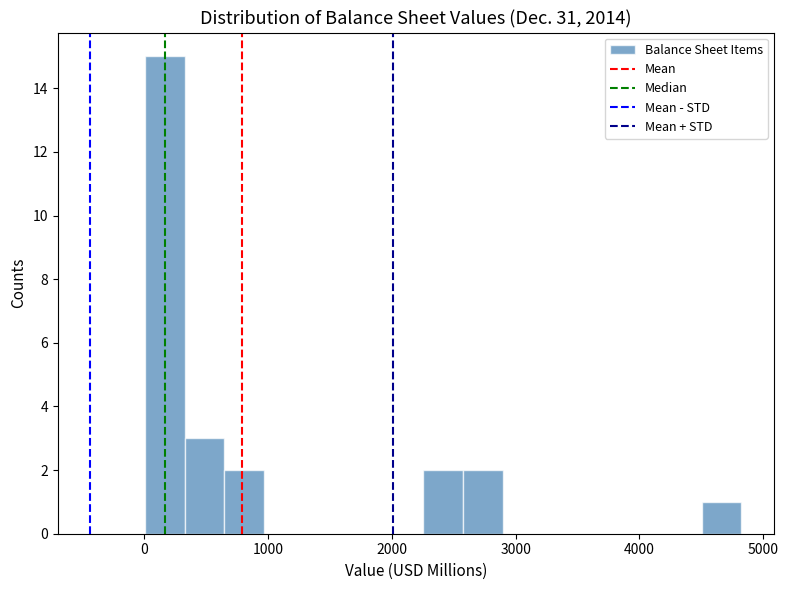

Around what value on the x-axis is the tallest bar? Give the approximate position of its centre, as read against the axis.

200